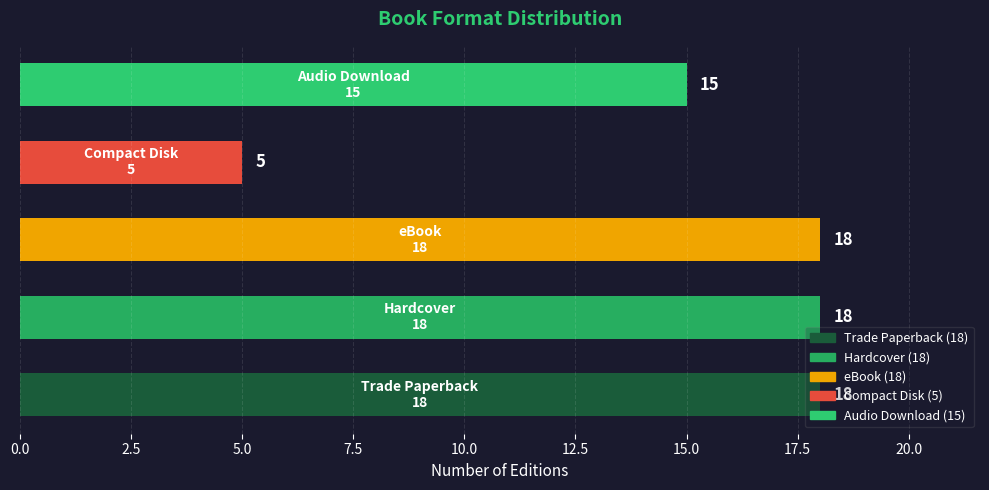

What is the difference between the maximum and second lowest values?

3